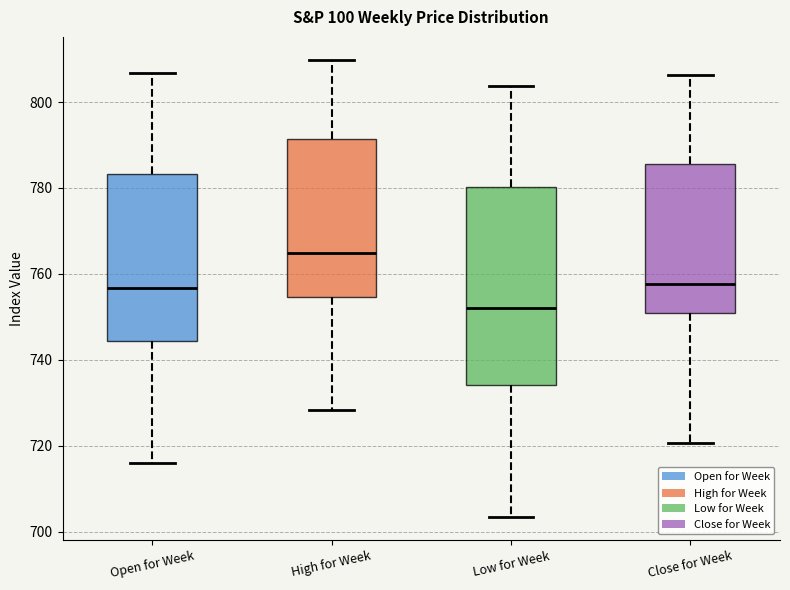

Reading left to right, read every box against the y-axis: the position of its median line, the range the box covers, and the ends of its whiskers. The values are not printed on the chart, so give them approximately, as read against the axis.

Open for Week: median 756, box 744 to 784, whiskers 716 to 806
High for Week: median 764, box 754 to 792, whiskers 728 to 810
Low for Week: median 752, box 734 to 780, whiskers 704 to 804
Close for Week: median 758, box 750 to 786, whiskers 720 to 806